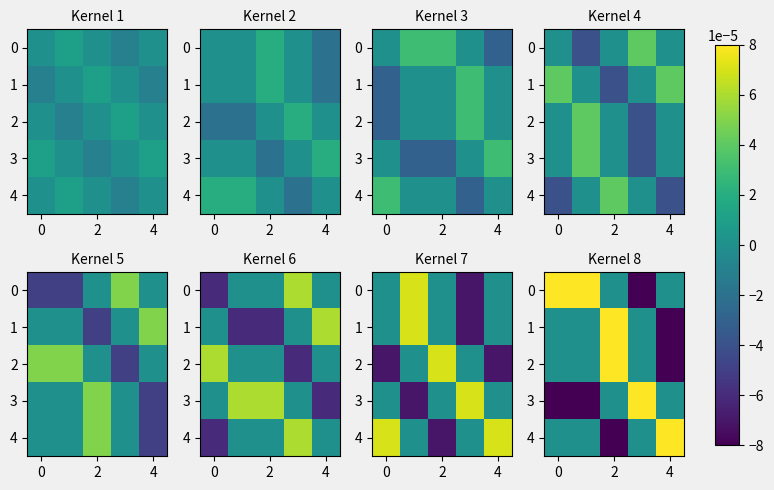

Count the number of categories in the chart.

5